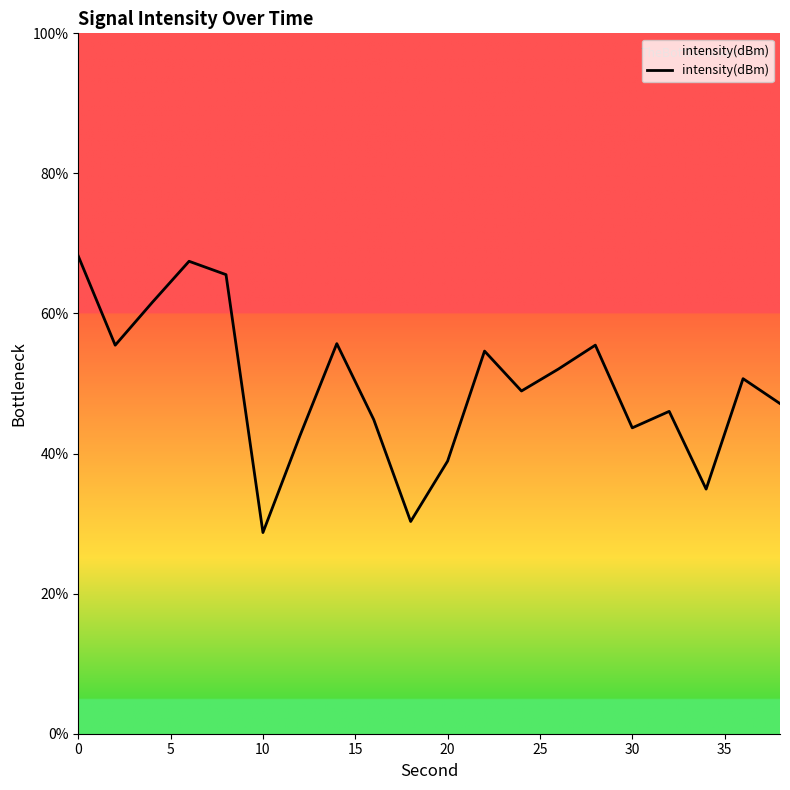

What is the greatest value displayed?

68.2